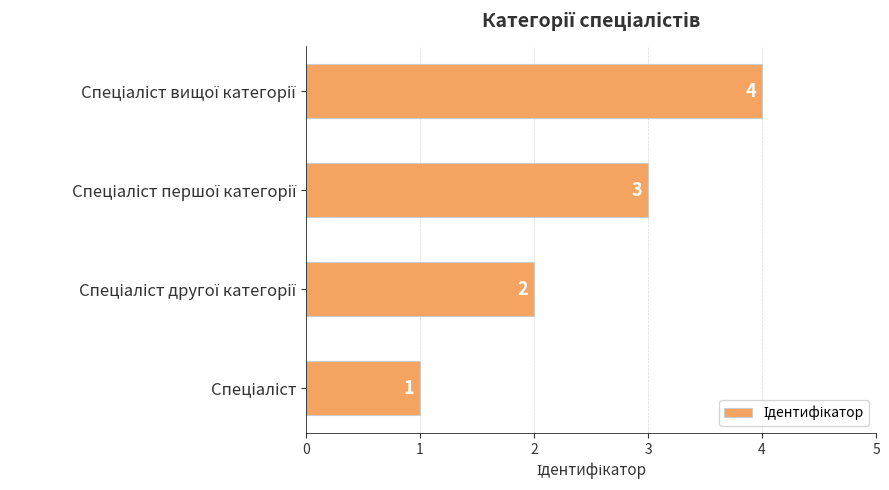

What is the difference between the maximum and minimum values?

3